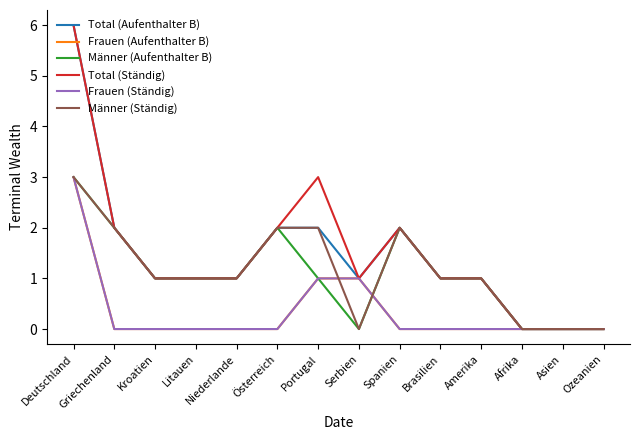

Does the chart display data point markers on the line(s)?

No